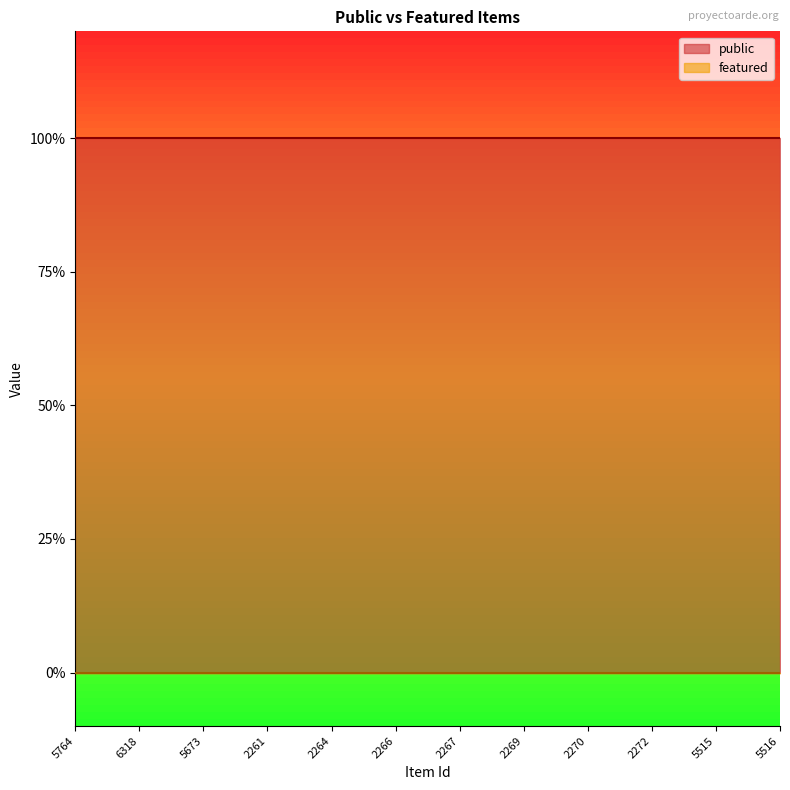

What are all the series names shown in the legend?

public, featured